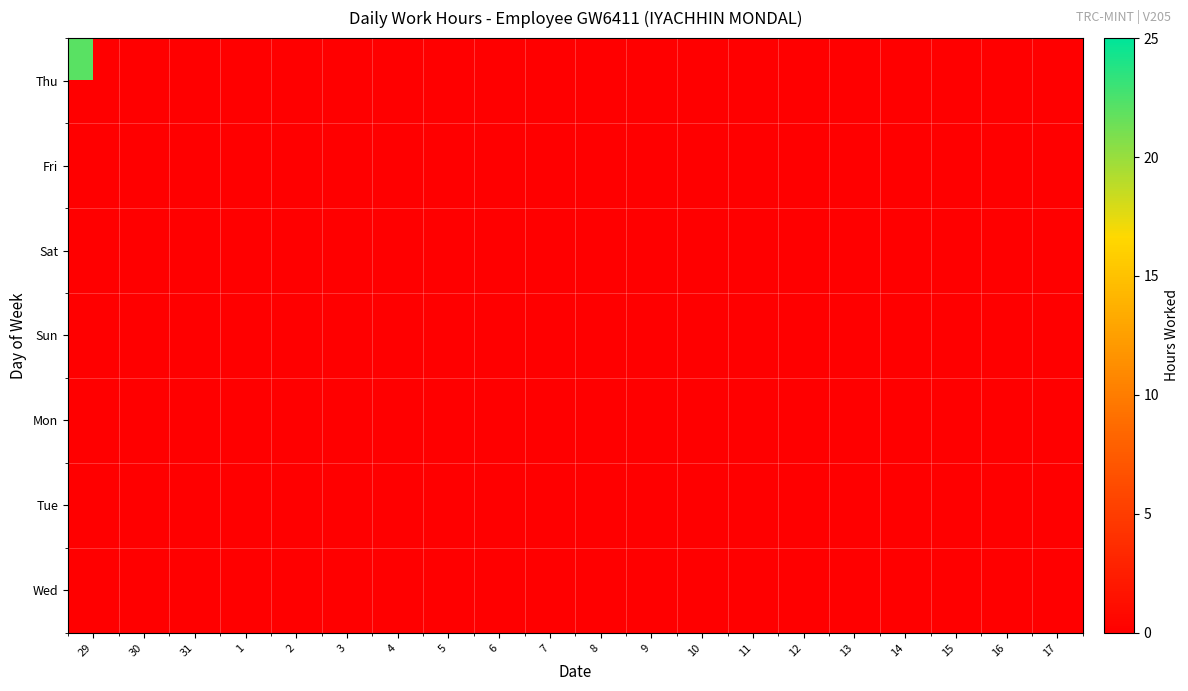

How many series are shown in this chart?

7